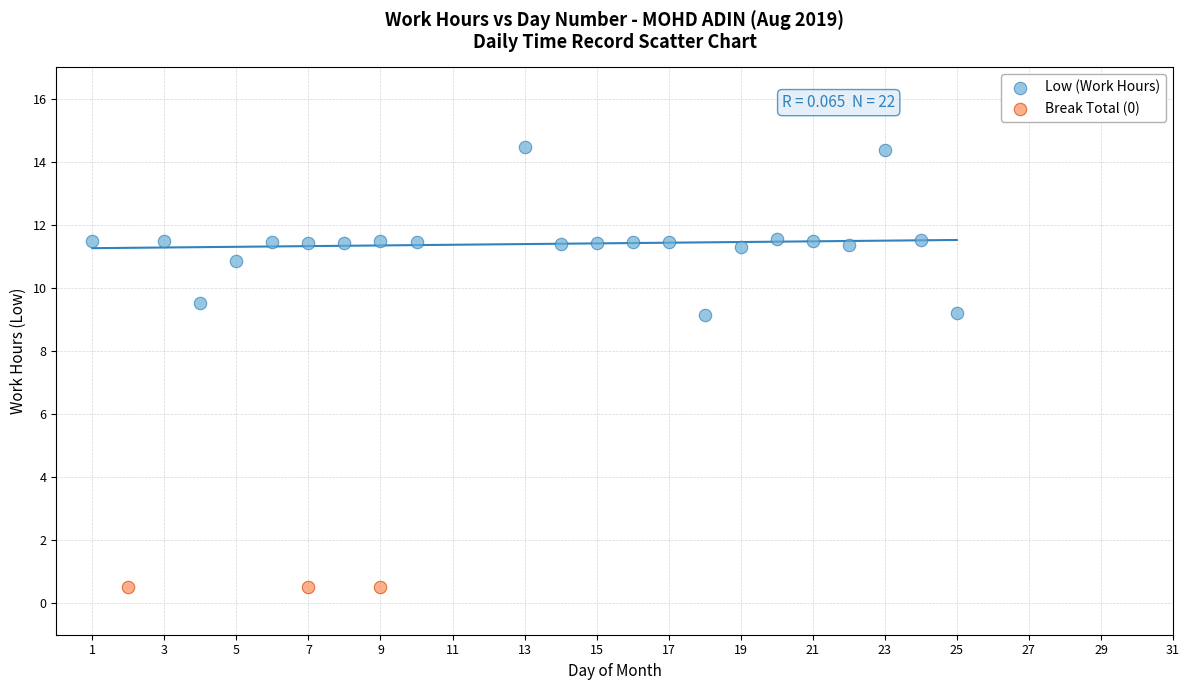

Which series contains the lowest Y value?

Break Total (0)